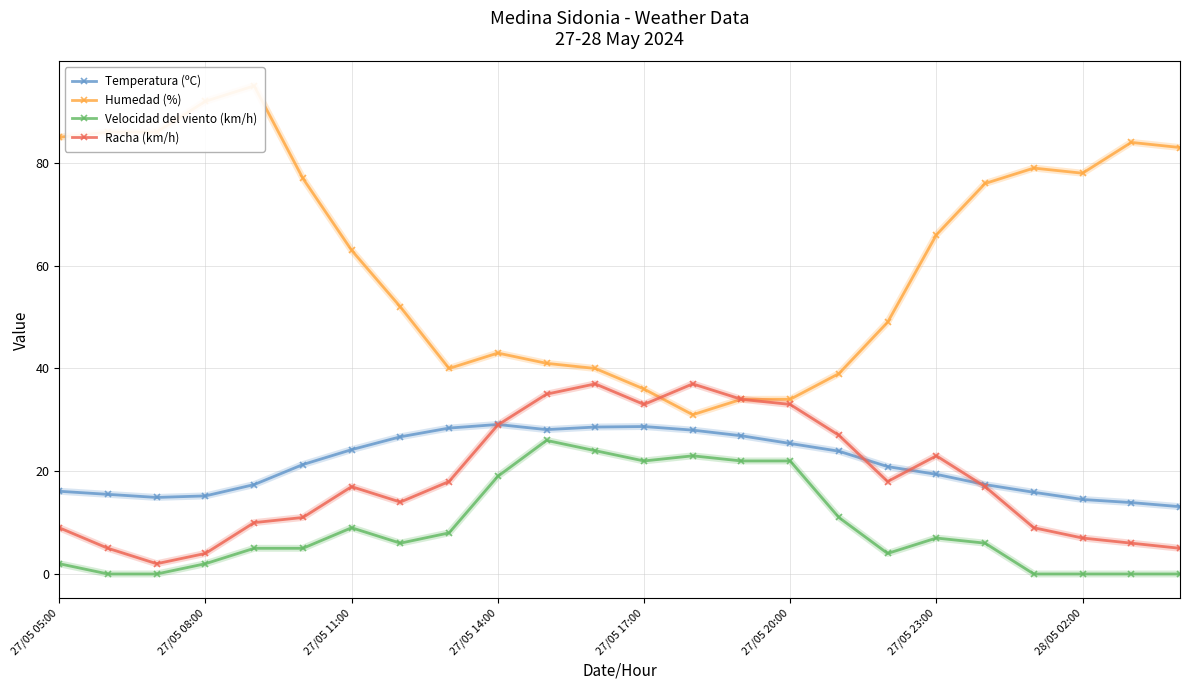

Reading left to right, extract all data points from this chart.

Temperatura (ºC): 16.1	15.5	14.9	15.2	17.4	21.3	24.2	26.7	28.4	29.1	28.1	28.6	28.7	28.0	26.9	25.4	23.9	20.9	19.4	17.4	15.9	14.5	13.9	13.1
Humedad (%): 85.0	86.0	86.0	92.0	95.0	77.0	63.0	52.0	40.0	43.0	41.0	40.0	36.0	31.0	34.0	34.0	39.0	49.0	66.0	76.0	79.0	78.0	84.0	83.0
Velocidad del viento (km/h): 2.0	0.0	0.0	2.0	5.0	5.0	9.0	6.0	8.0	19.0	26.0	24.0	22.0	23.0	22.0	22.0	11.0	4.0	7.0	6.0	0.0	0.0	0.0	0.0
Racha (km/h): 9.0	5.0	2.0	4.0	10.0	11.0	17.0	14.0	18.0	29.0	35.0	37.0	33.0	37.0	34.0	33.0	27.0	18.0	23.0	17.0	9.0	7.0	6.0	5.0